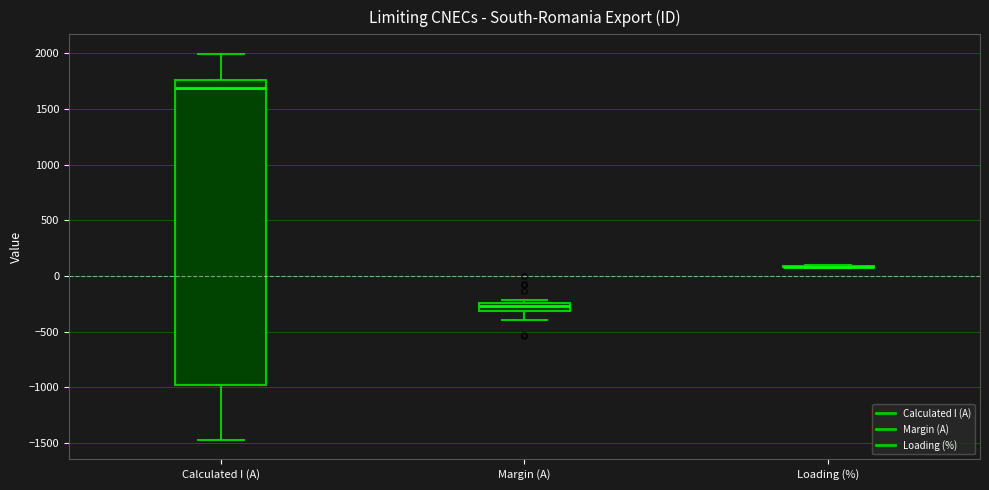

Which box is the tallest, from its lower edge to its upper edge?

Calculated I (A)